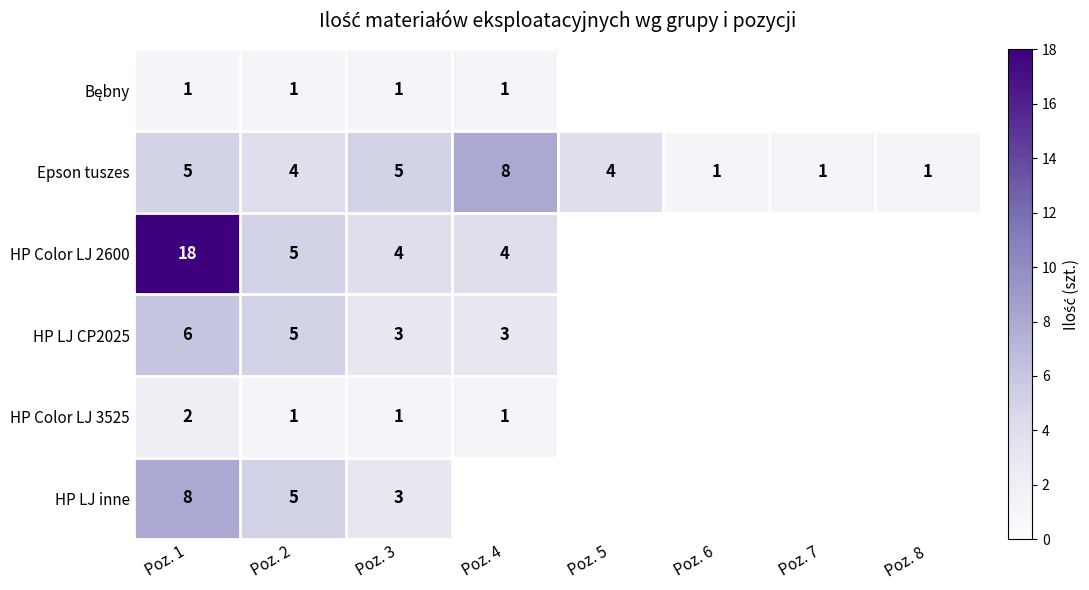

What is the spread (max minus min) of values at Poz. 3?

4